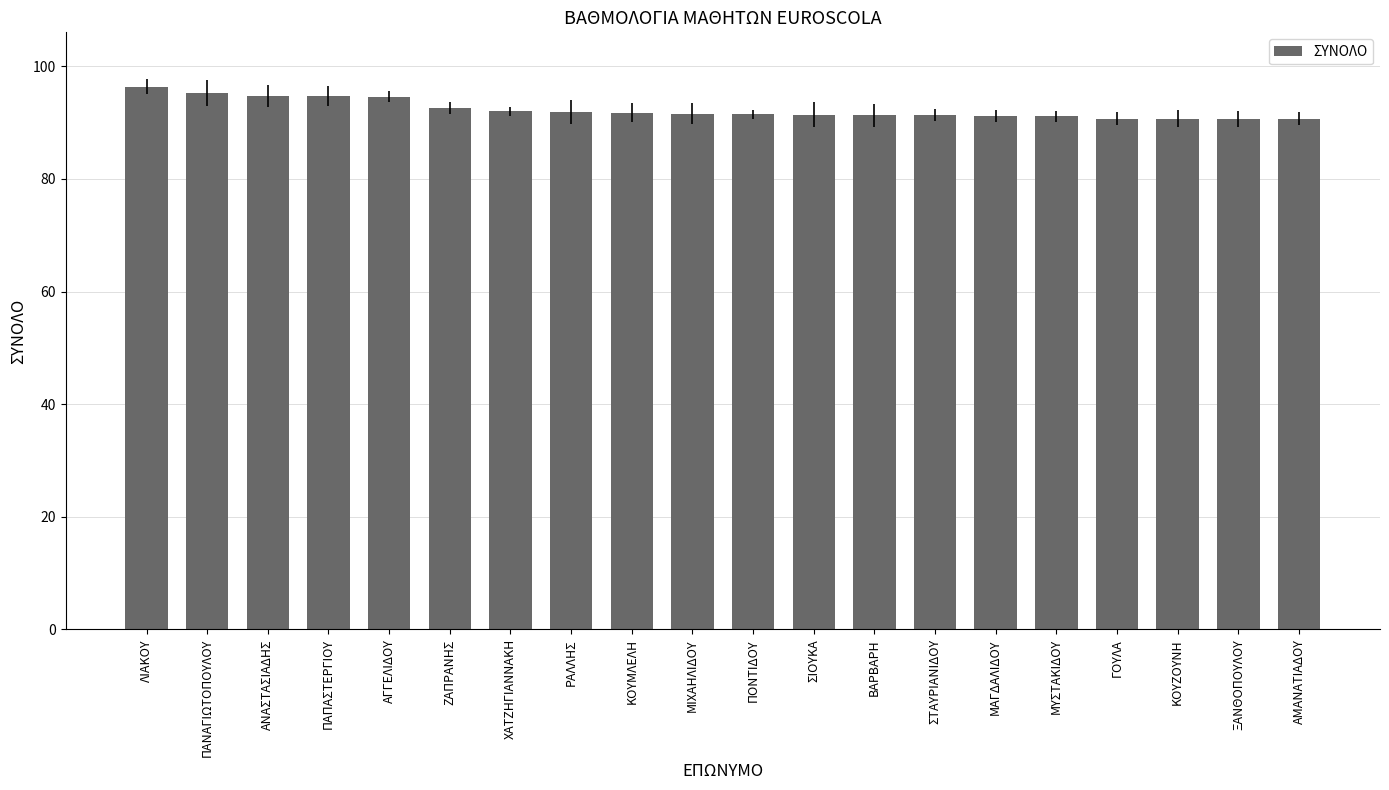

Are the bars horizontal?

No